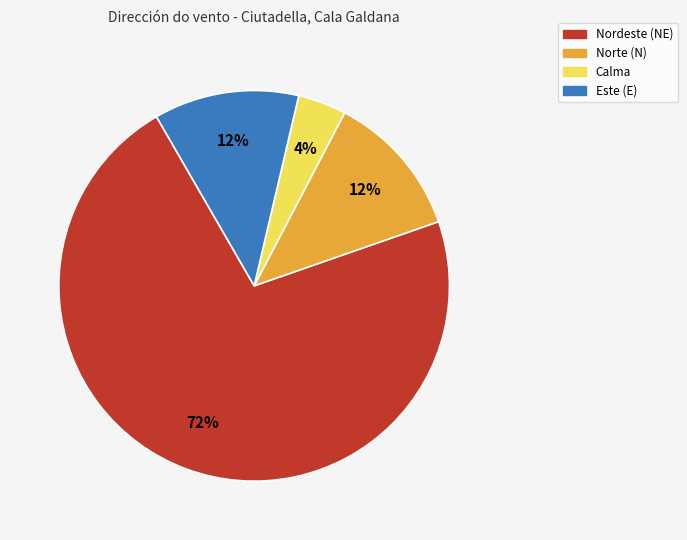

The Nordeste slice represents 72% of the pie. True or false?

True